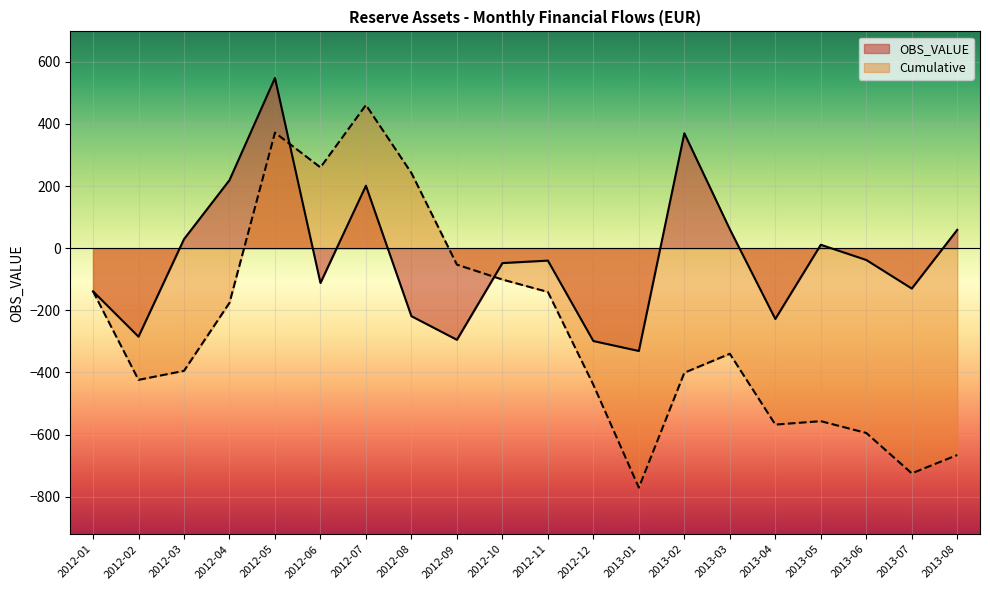

Between 2012-03 and 2013-08, which series saw the biggest shift?

Cumulative